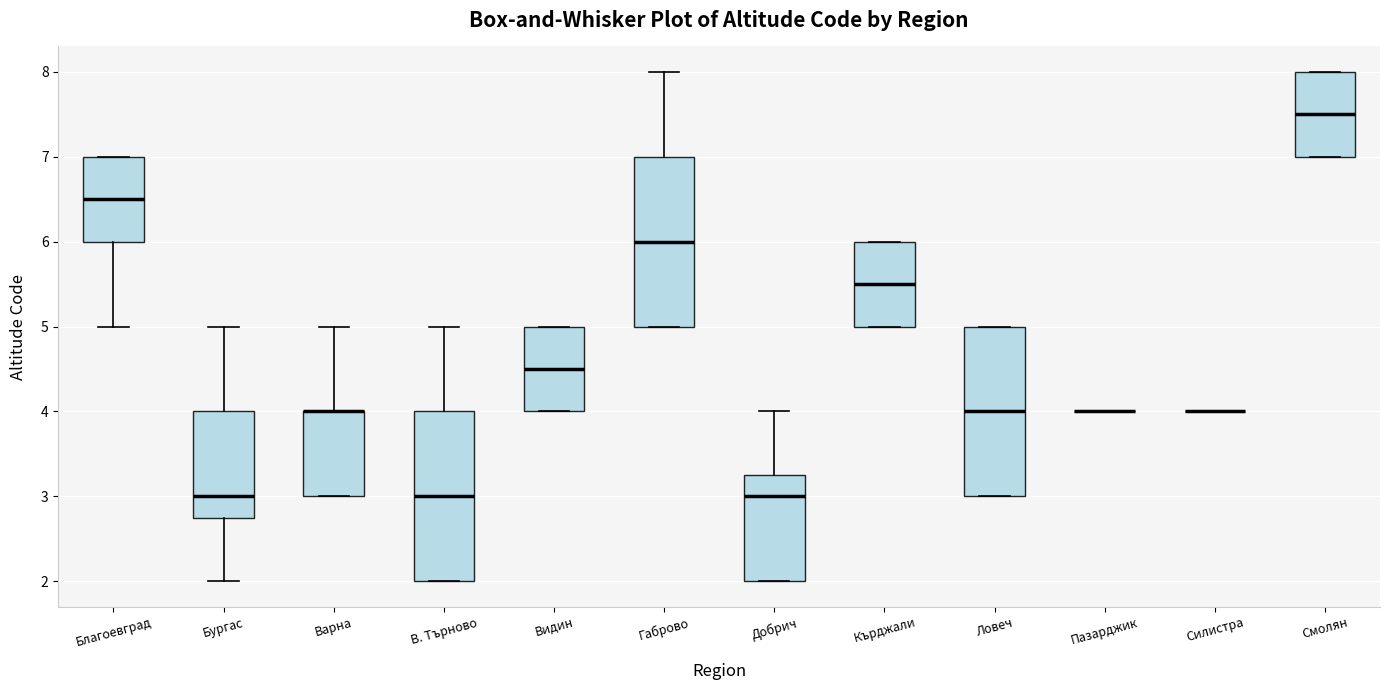

Reading left to right, read every box against the y-axis: the position of its median line, the range the box covers, and the ends of its whiskers. The values are not printed on the chart, so give them approximately, as read against the axis.

Благоевград: median 6.5, box 6.0 to 7.0, whiskers 5.0 to 7.0
Бургас: median 3.0, box 2.8 to 4.0, whiskers 2.0 to 5.0
Варна: median 4.0 (drawn on the box's upper edge), box 3.0 to 4.0, whiskers 3.0 to 5.0
В. Търново: median 3.0, box 2.0 to 4.0, whiskers 2.0 to 5.0
Видин: median 4.5, box 4.0 to 5.0, whiskers 4.0 to 5.0
Габрово: median 6.0, box 5.0 to 7.0, whiskers 5.0 to 8.0
Добрич: median 3.0, box 2.0 to 3.3, whiskers 2.0 to 4.0
Кърджали: median 5.5, box 5.0 to 6.0, whiskers 5.0 to 6.0
Ловеч: median 4.0, box 3.0 to 5.0, whiskers 3.0 to 5.0
Пазарджик: box collapsed to a line at 4.0, whiskers 4.0 to 4.0
Силистра: box collapsed to a line at 4.0, whiskers 4.0 to 4.0
Смолян: median 7.5, box 7.0 to 8.0, whiskers 7.0 to 8.0